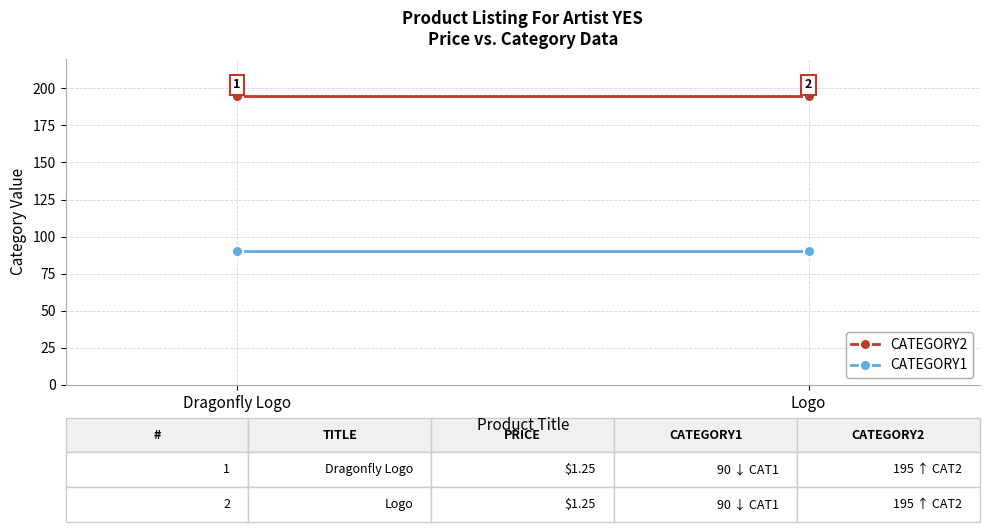

What is the sum of all CATEGORY2 values?

390